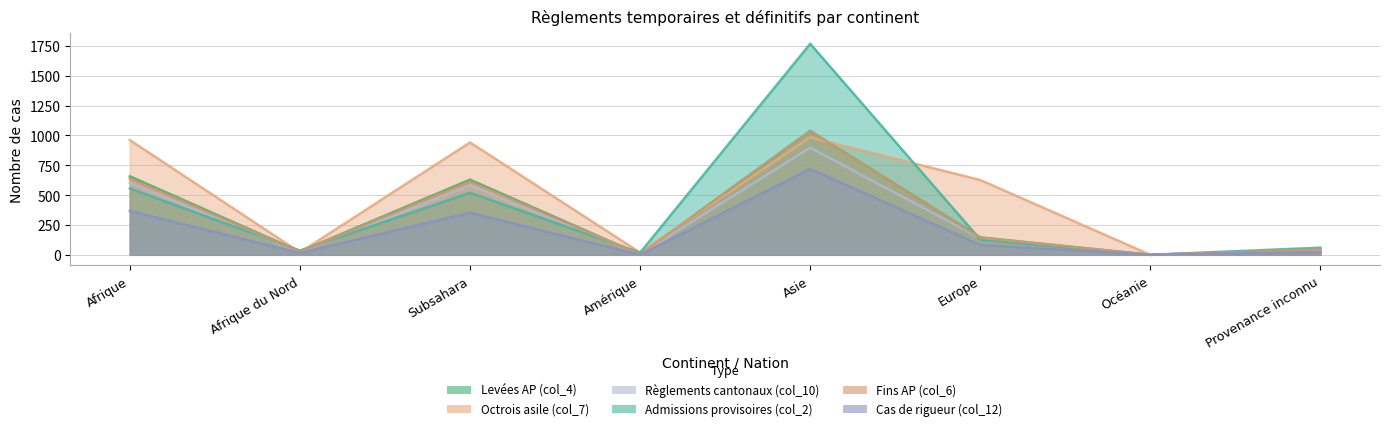

True or false: Admissions provisoires (col_2) has a value of 35 at Provenance inconnu.

False